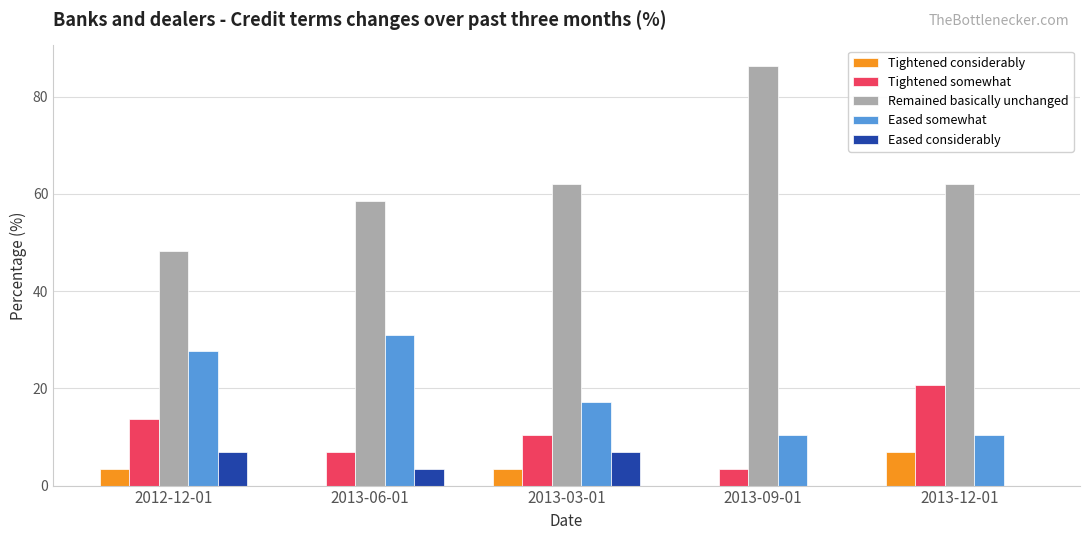

What is the average value of the Remained basically unchanged series?

63.4